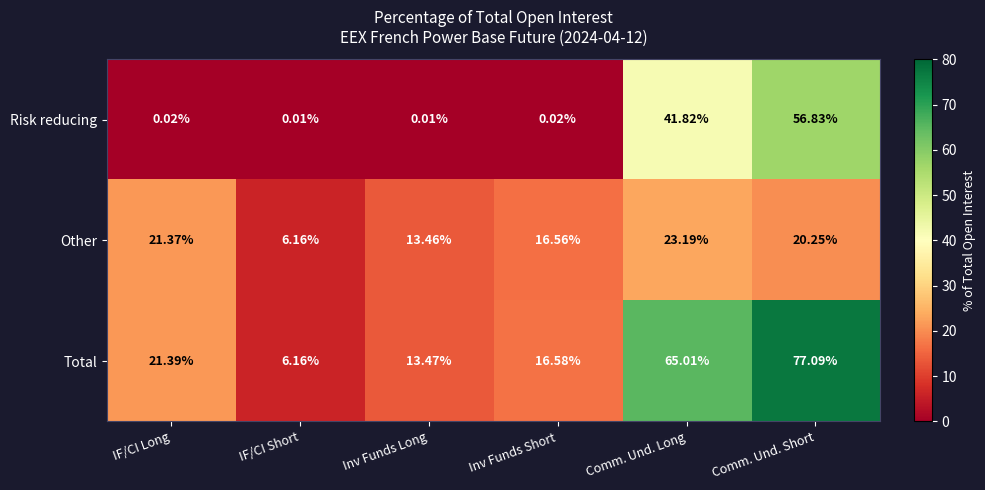

List the series in order of their peak value, lowest first.

Other, Risk reducing, Total